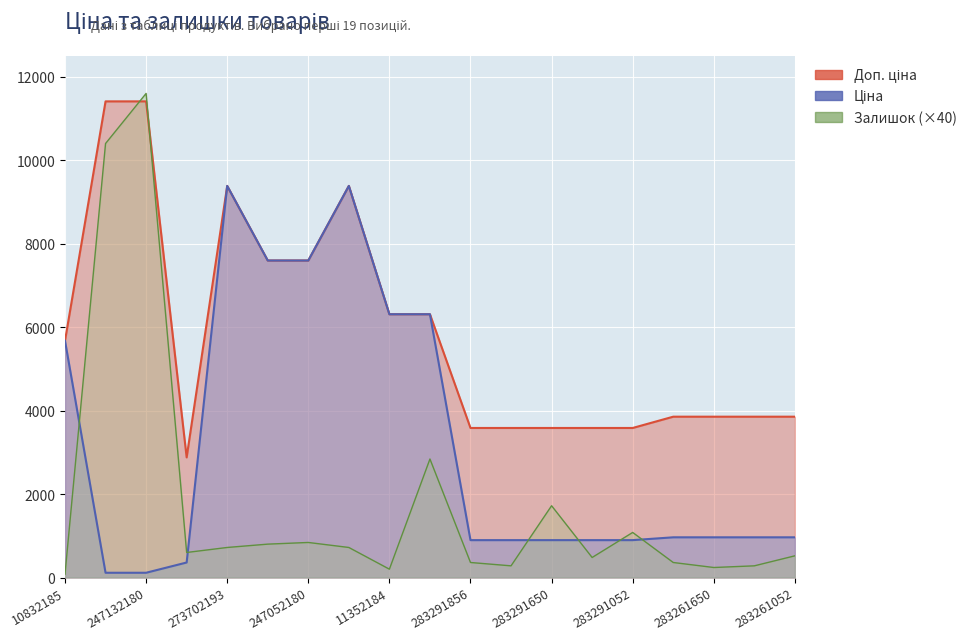

Reading right to left, transcribe all the data shown in this chart.

Ціна: 963.5	963.5	963.5	963.5	895.9	895.9	895.9	895.9	895.9	6308.8	6308.8	9384.0	7596.5	7596.5	9384.0	359.9	114.1	114.1	5673.8
Доп. ціна: 3854.0	3854.0	3854.0	3854.0	3583.6	3583.6	3583.6	3583.6	3583.6	6308.8	6308.8	9384.0	7596.5	7596.5	9384.0	2878.8	11410.0	11410.0	5673.8
Залишок: 520.0	280.0	240.0	360.0	1080.0	480.0	1720.0	280.0	360.0	2840.0	200.0	720.0	840.0	800.0	720.0	600.0	11600.0	10400.0	80.0